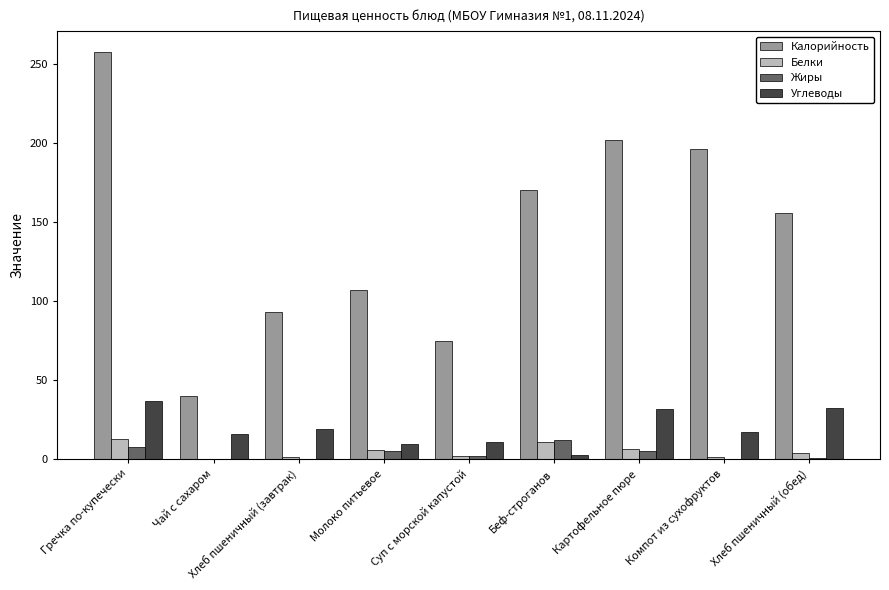

Which category has the highest value across all series?

Гречка по-купечески